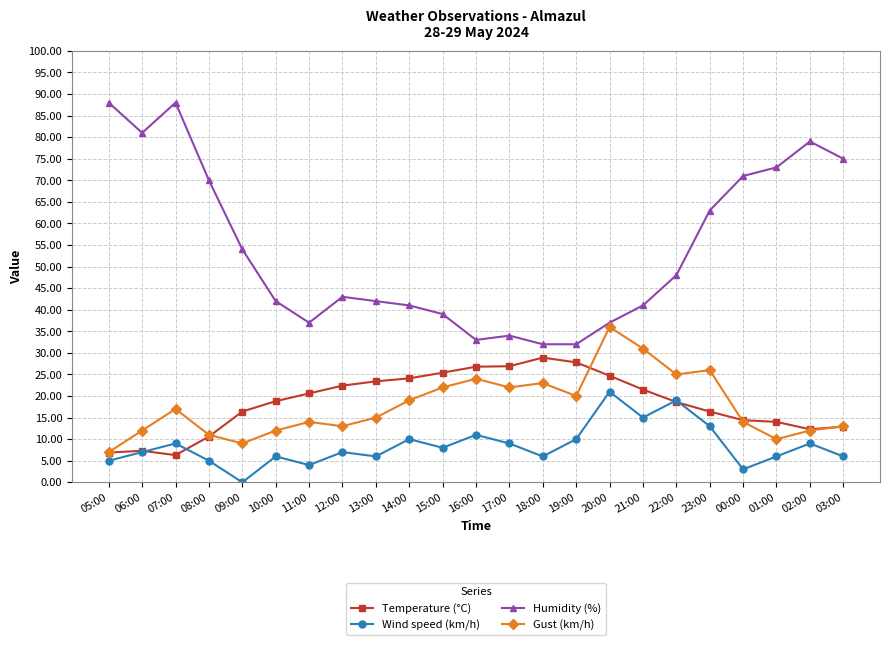

What value does the Gust (km/h) series have at 01:00?

10.0